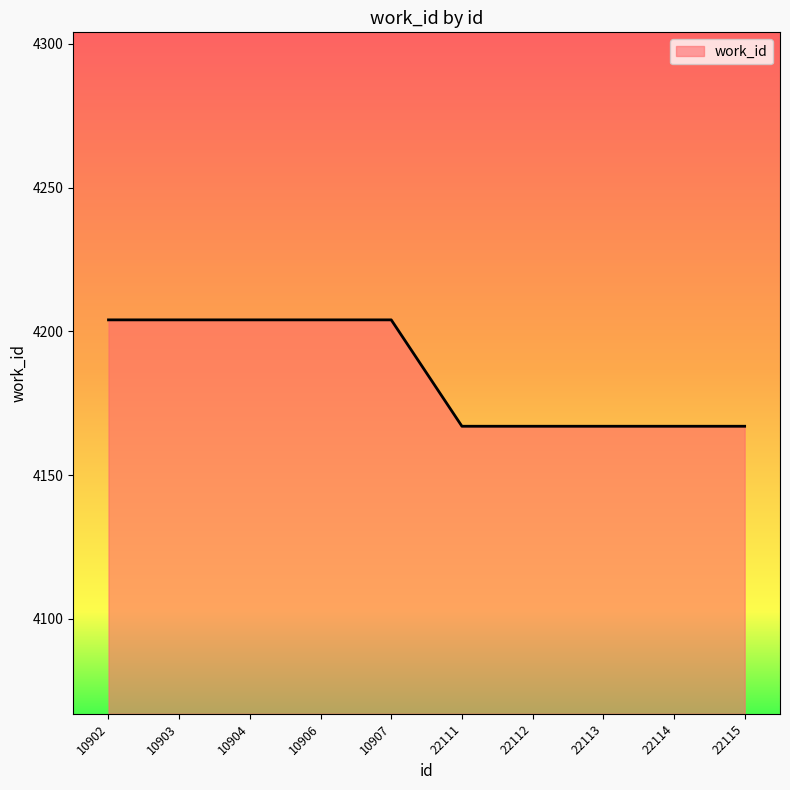

Reading left to right, list all the values displayed in this chart.

10902=4204	10903=4204	10904=4204	10906=4204	10907=4204	22111=4167	22112=4167	22113=4167	22114=4167	22115=4167